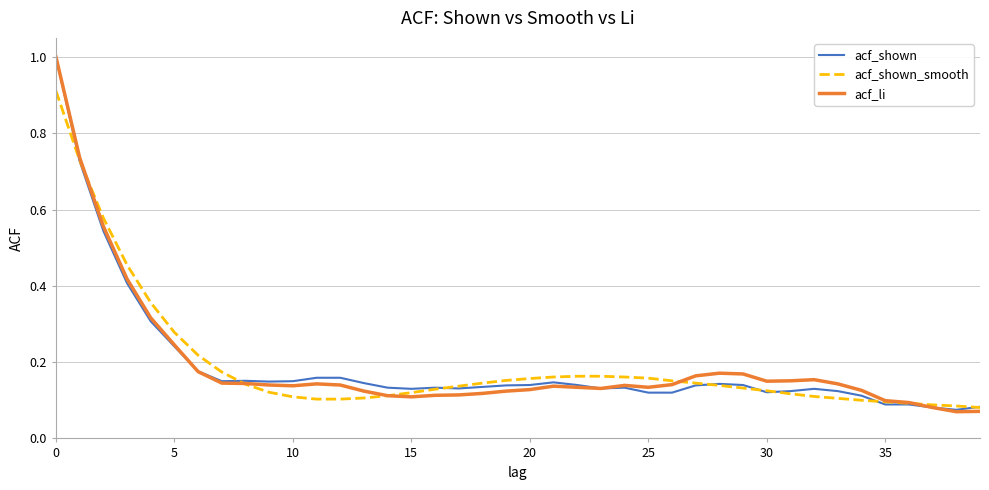

Is this an area chart (filled region under the line)?

No